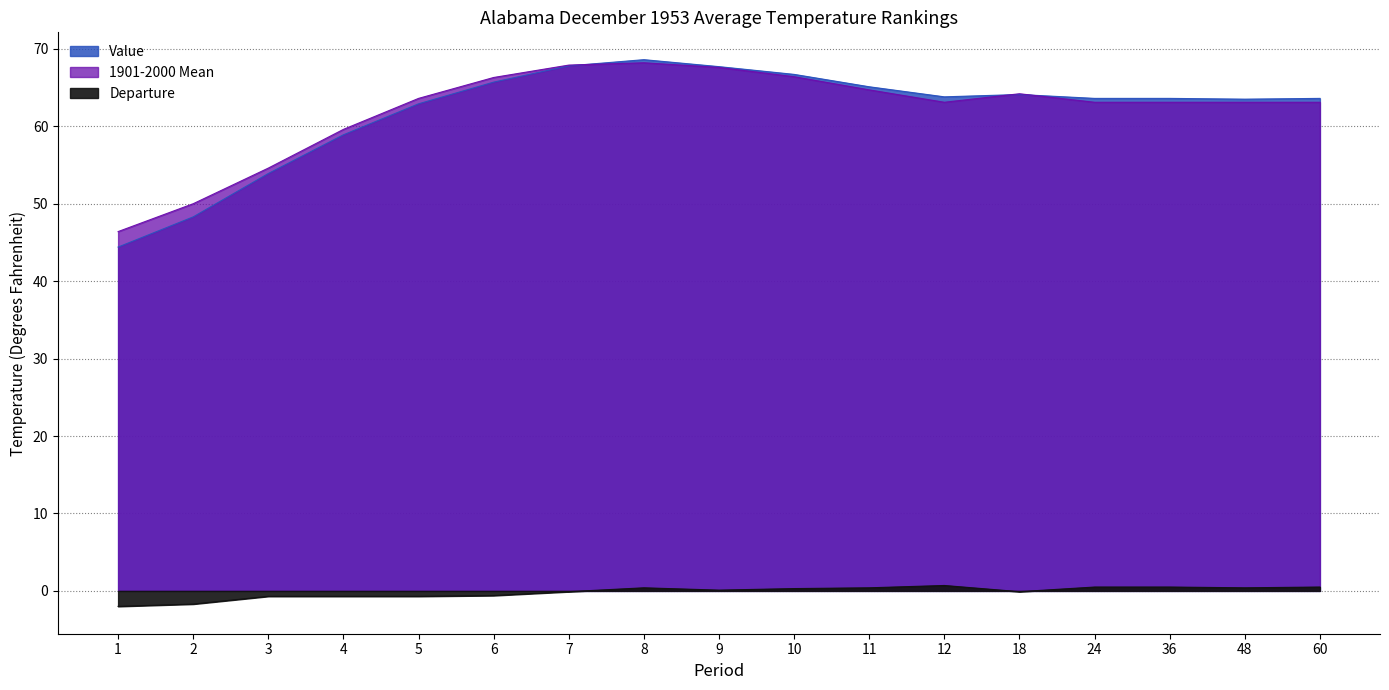

How many interior local peaks does the Departure series have?

2